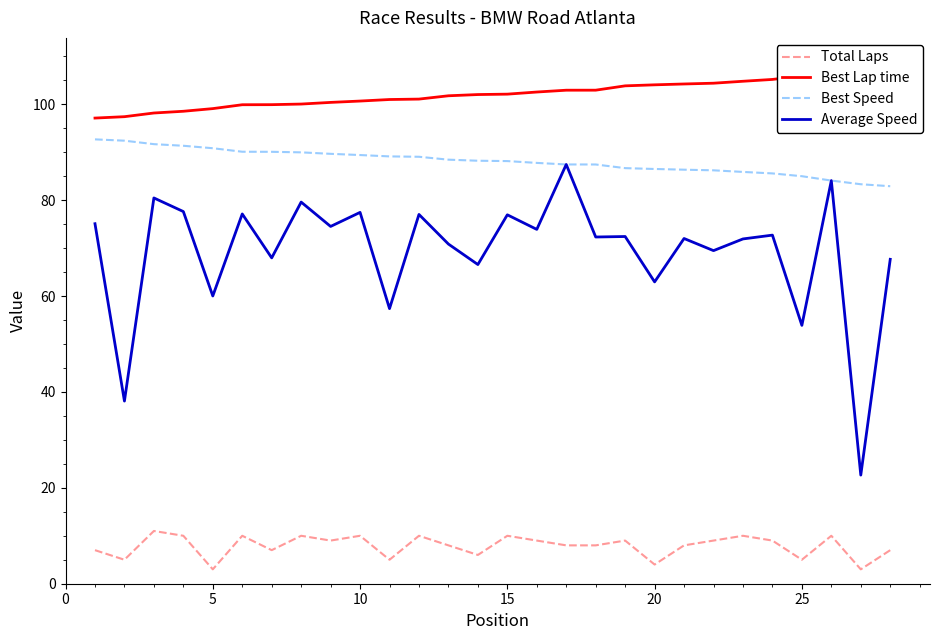

Which series has the largest total across all categories?

Best Lap time